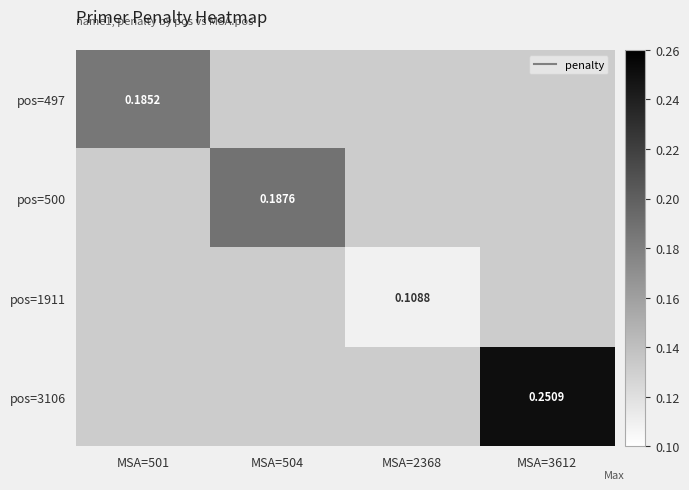

At how many categories does at least one series exceed 0?

4